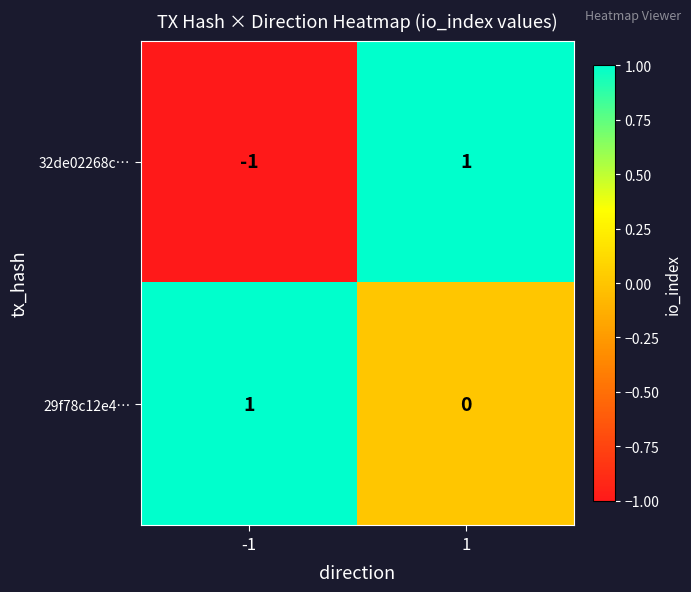

How many positive values does the 29f78c12e4… series have?

1